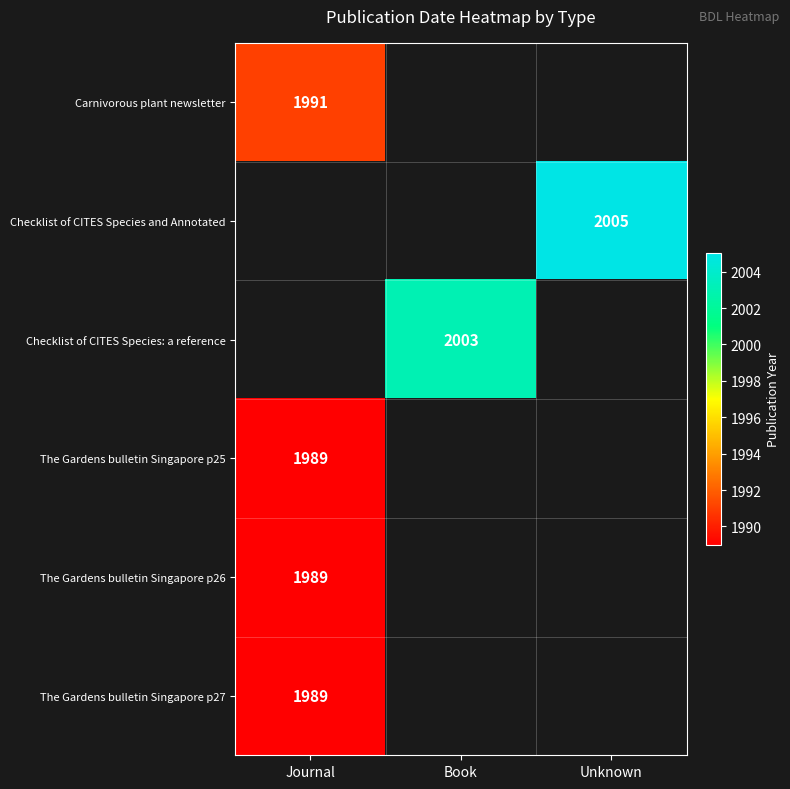

What is the minimum value shown in the chart?

1989.0